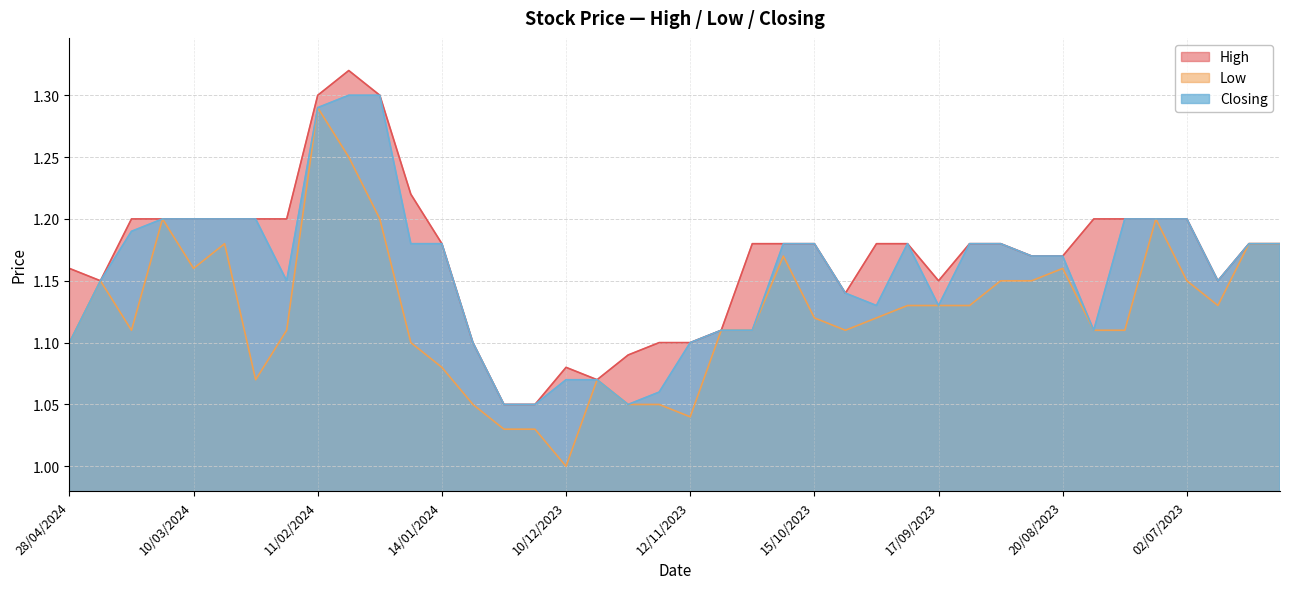

Which category has the lowest value in the Closing series?

24/12/2023